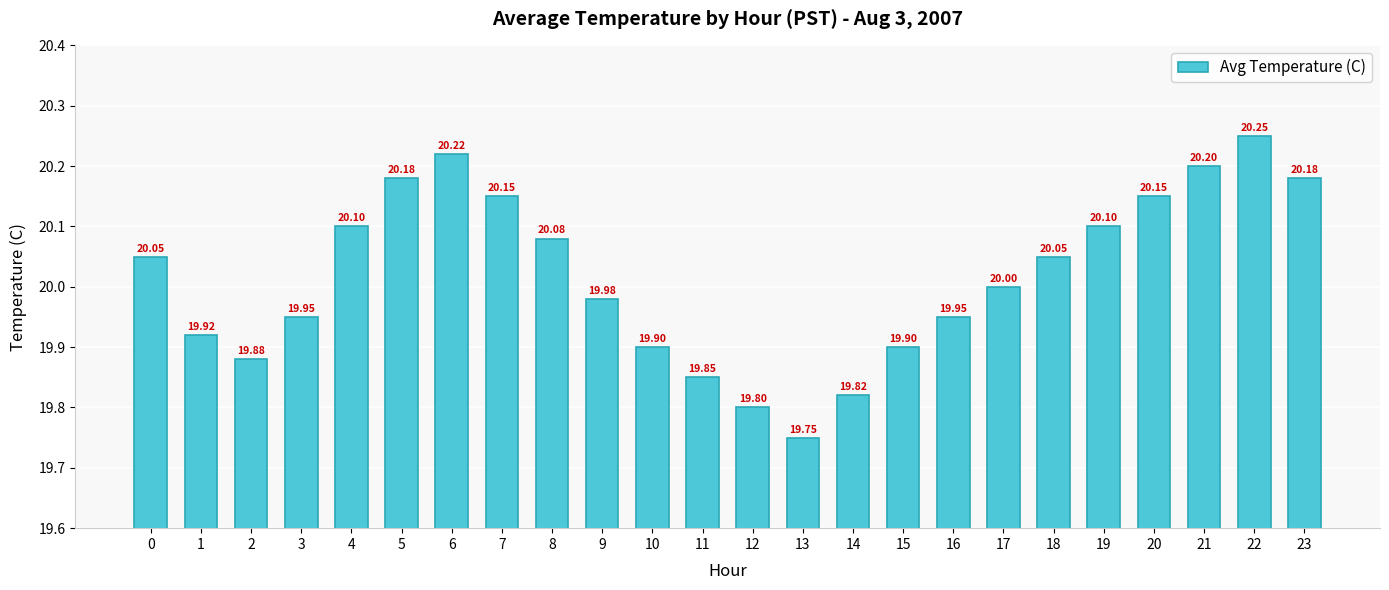

The value at 20 is 20.1. True or false?

True